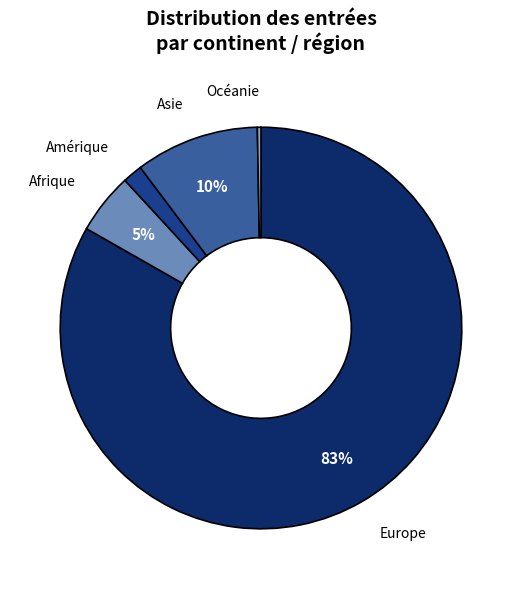

What is the ratio of the value at Asie to the value at Afrique?

2.0